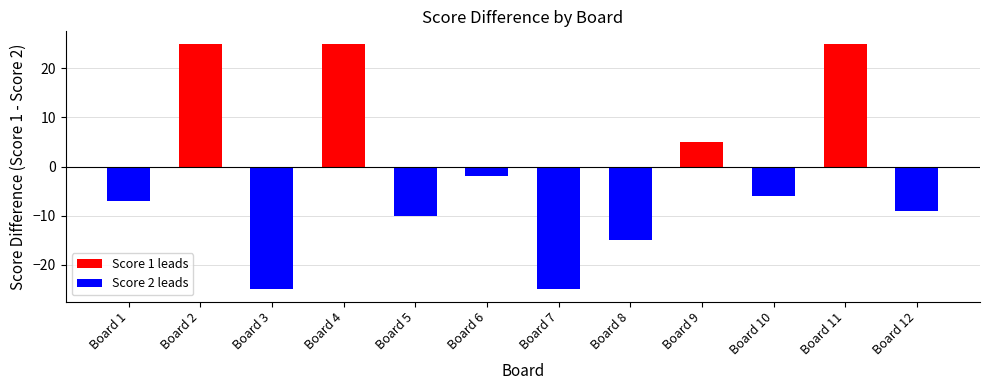

What is the difference between the second highest and second lowest values in the Score 1 series?

25